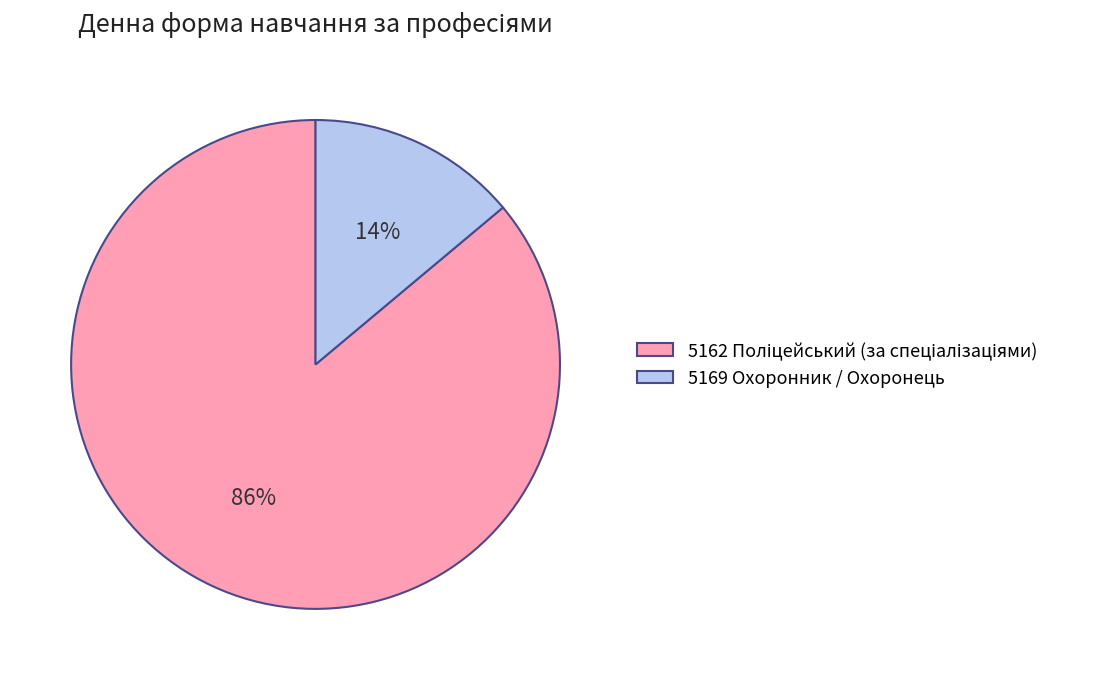

How many segments does this pie chart have?

2